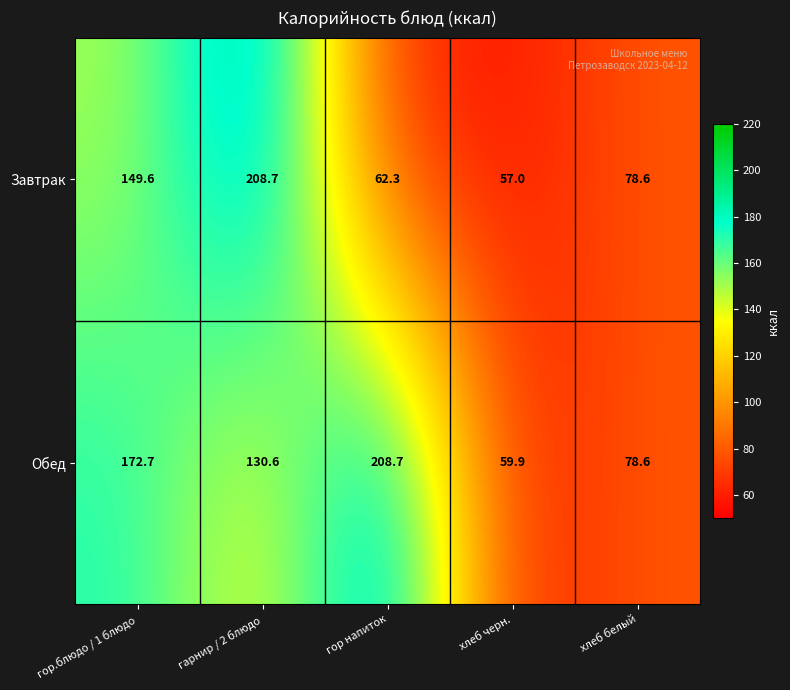

Which category has the highest value in the Обед series?

гор напиток